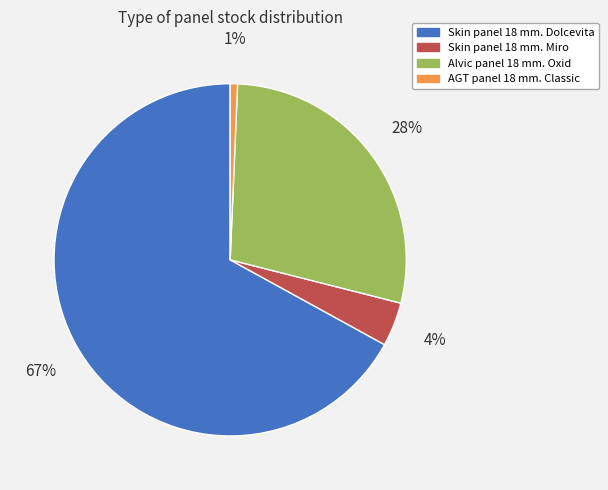

Does any single category account for the majority?

Yes